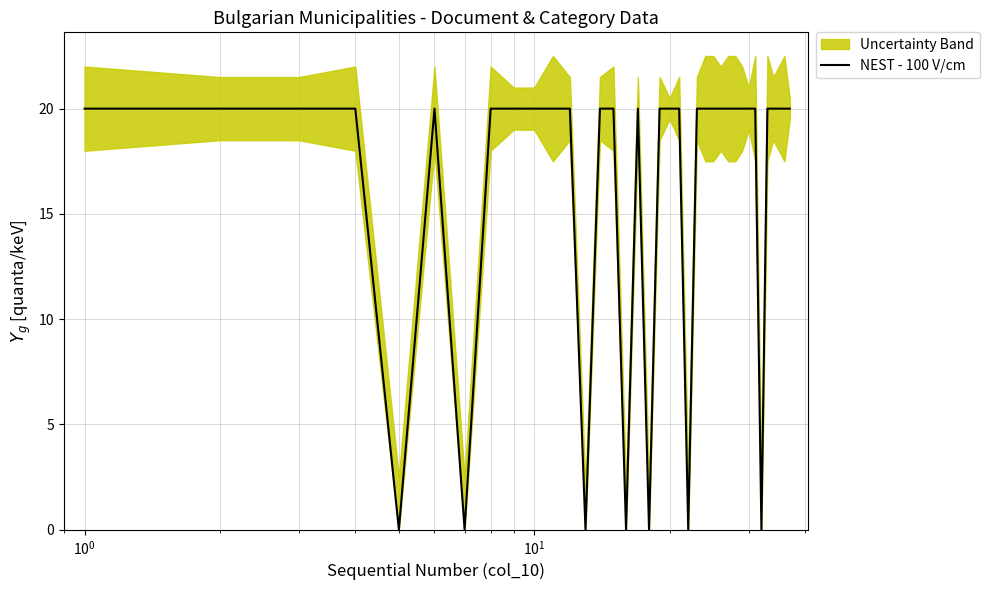

What is the maximum value shown in the chart?

20